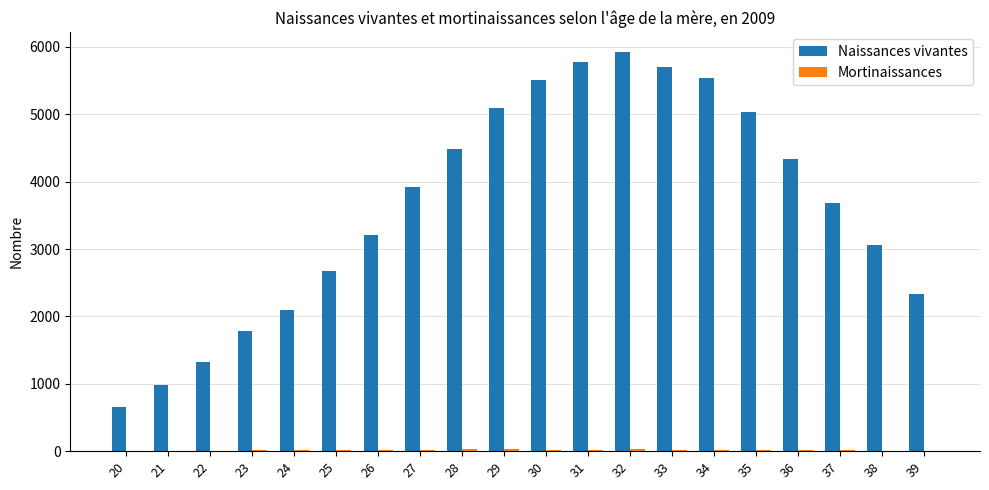

At which category is the sum across all series the highest?

32